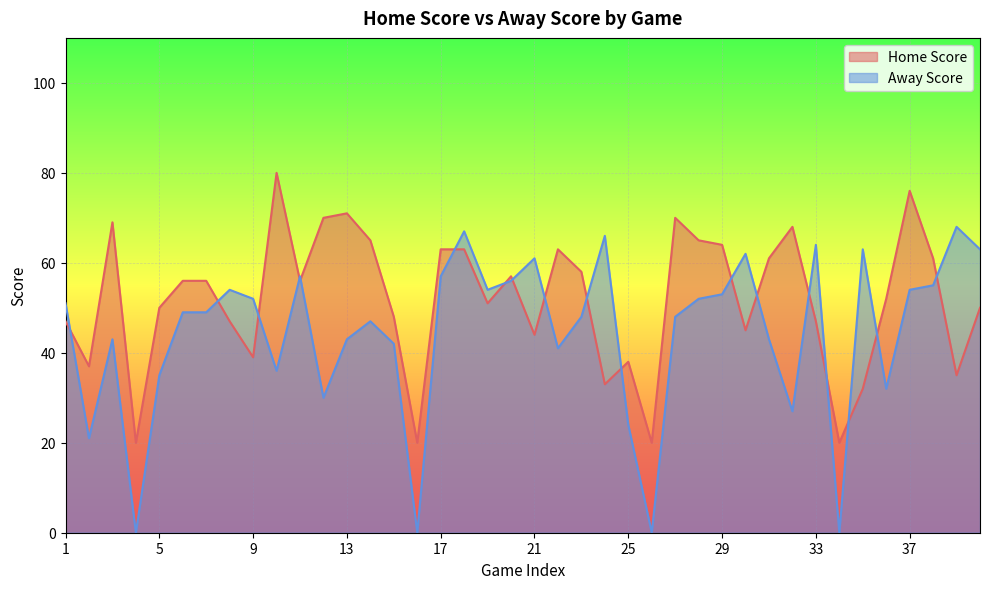

What is the difference between the second highest and minimum values in the Home Score series?

56